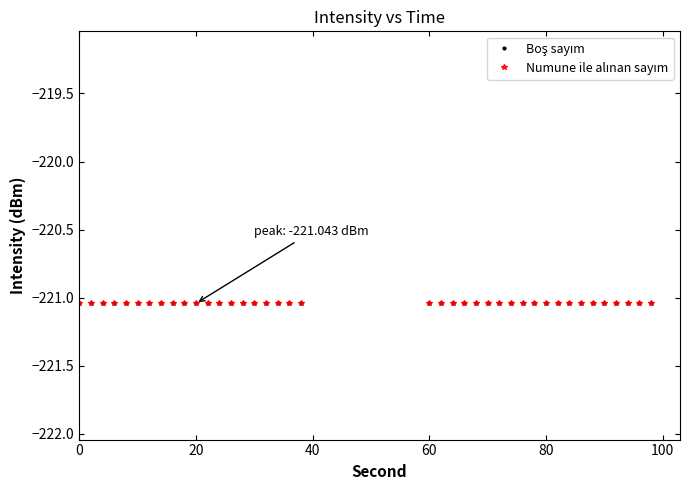

What is the smallest value displayed?

-221.0